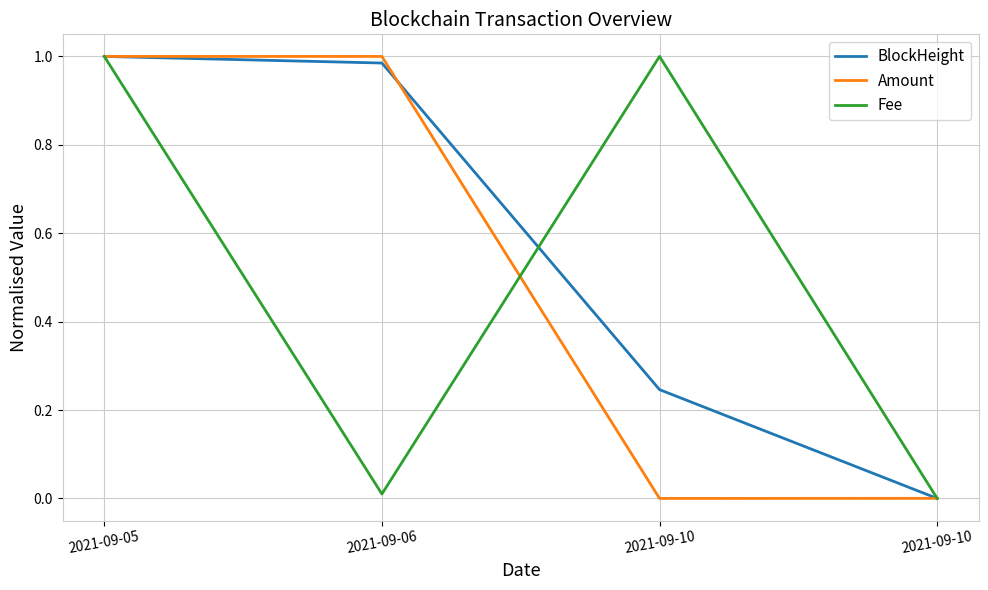

What is the total value across all series at 2021-09-10?

1.2